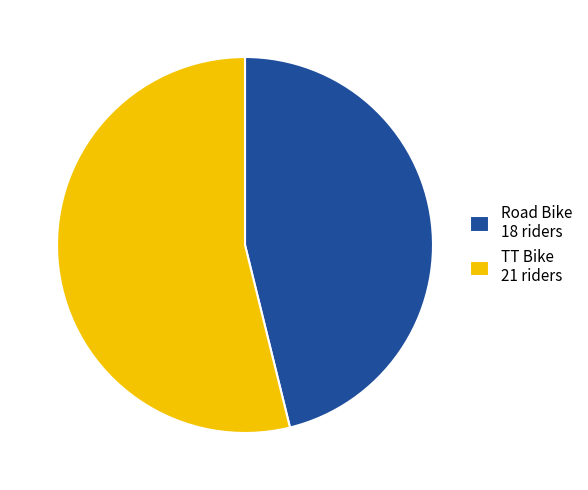

Does TT Bike account for over 50% of the chart?

Yes